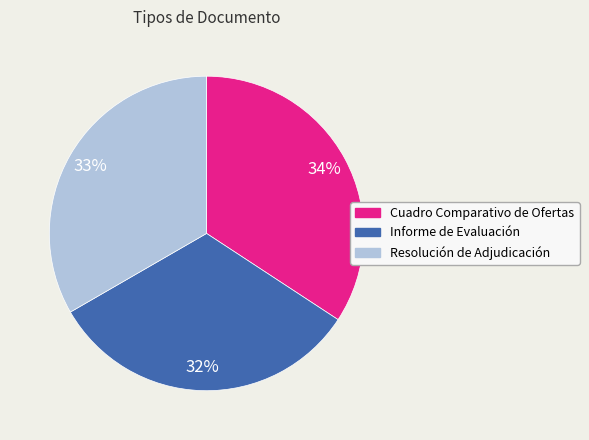

To the nearest percent, what is the difference between the largest and smallest slice percentages?

2%